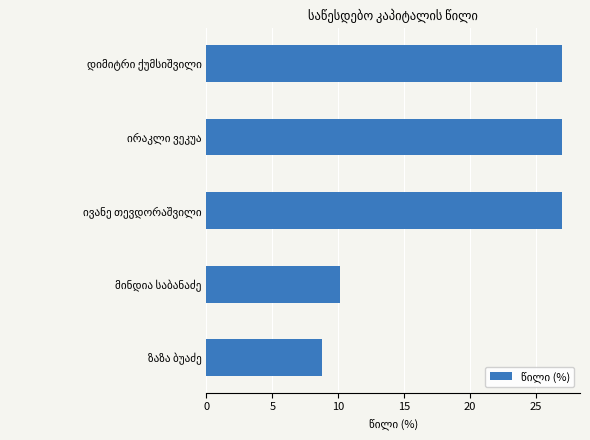

What is the difference between the second highest and second lowest values?

16.9